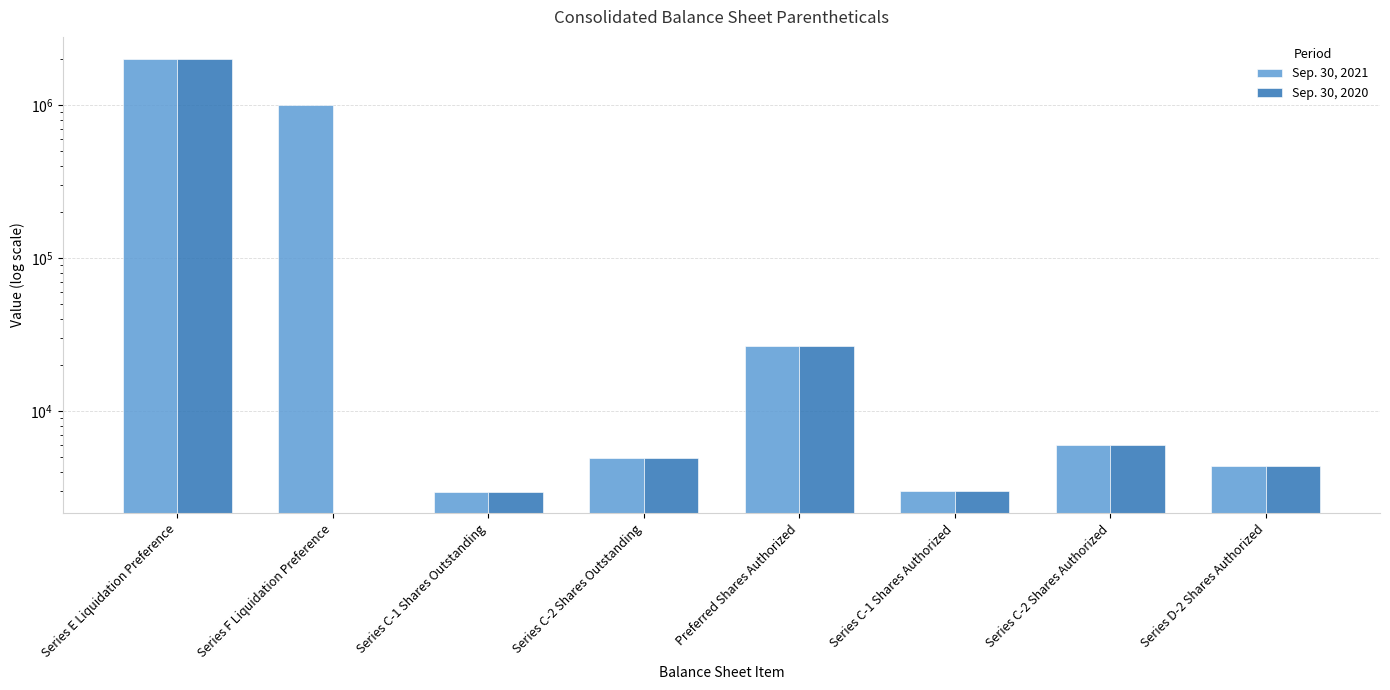

What is the difference between the maximum and minimum values in the Sep. 30, 2021 series?

2010184.8